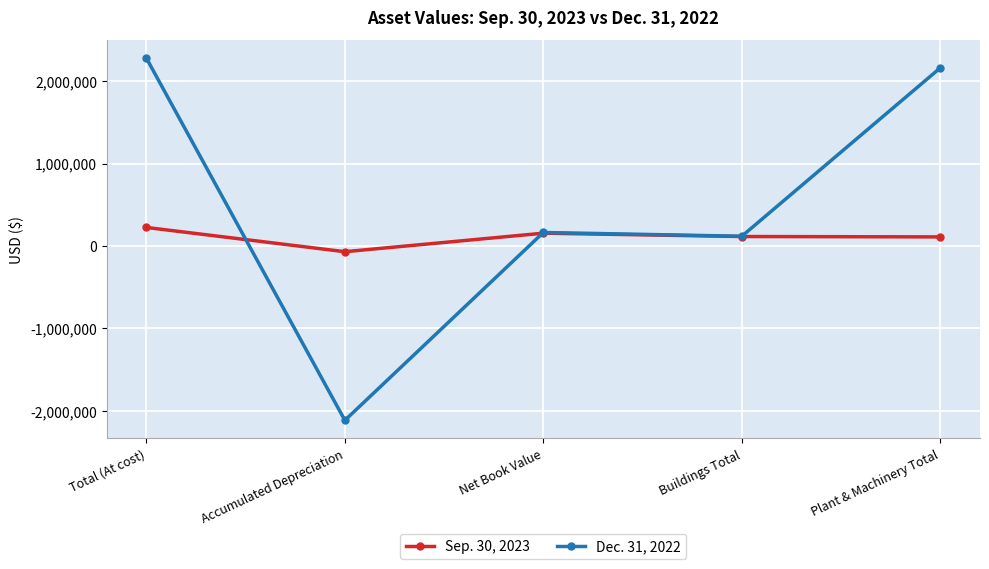

What is the value of the Sep. 30, 2023 point at the 4th from the left?

114748